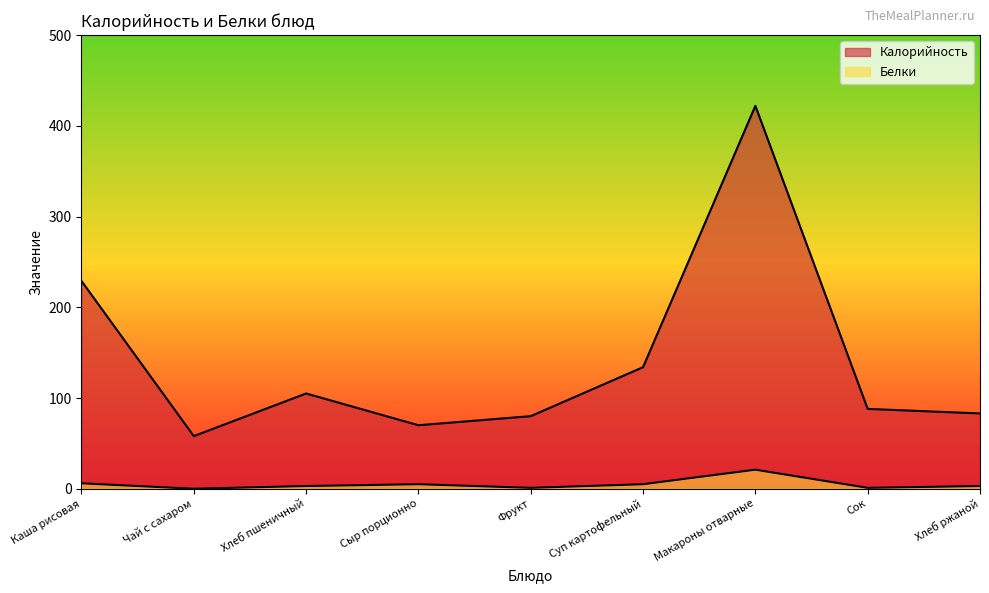

True or false: Калорийность and Белки cross at least once.

False